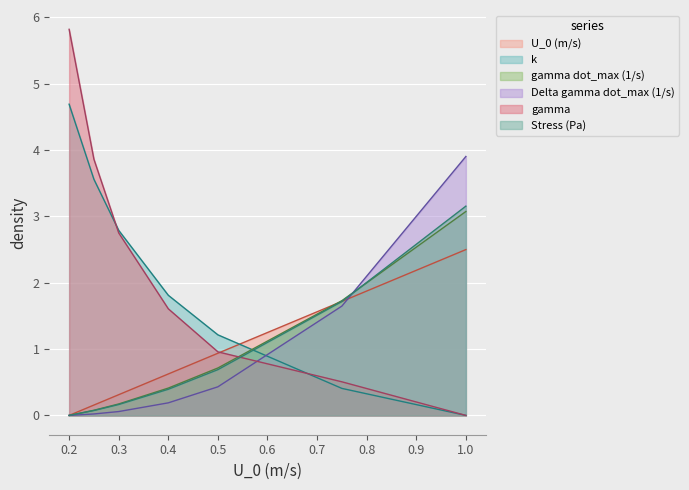

At which label does gamma dot_max (1/s) reach its minimum?

0.2